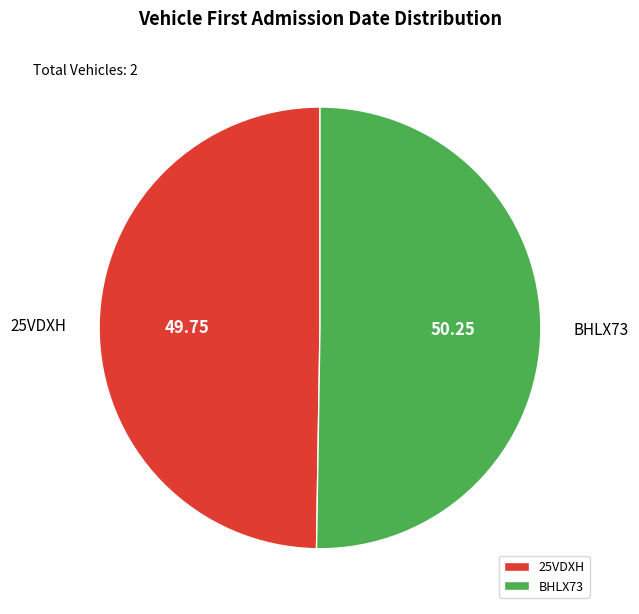

Rank the categories by value from lowest to highest.

25VDXH, BHLX73